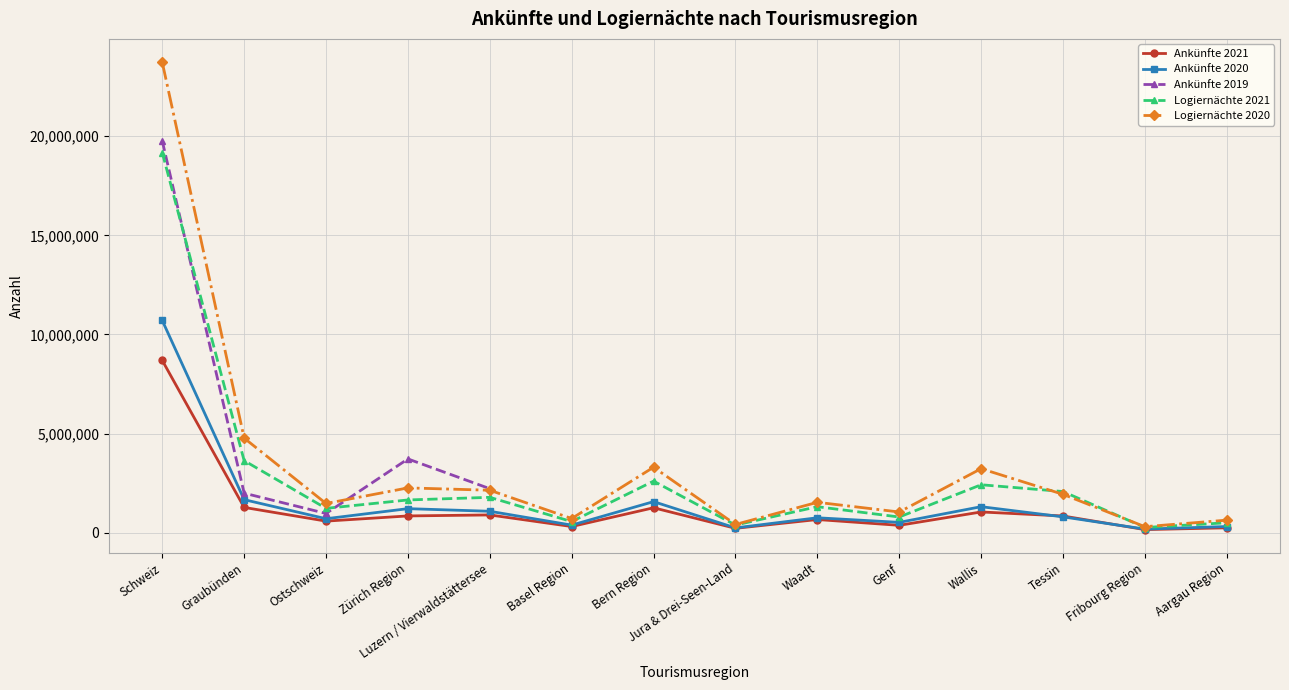

At which label does Logiernächte 2021 reach its peak?

Schweiz